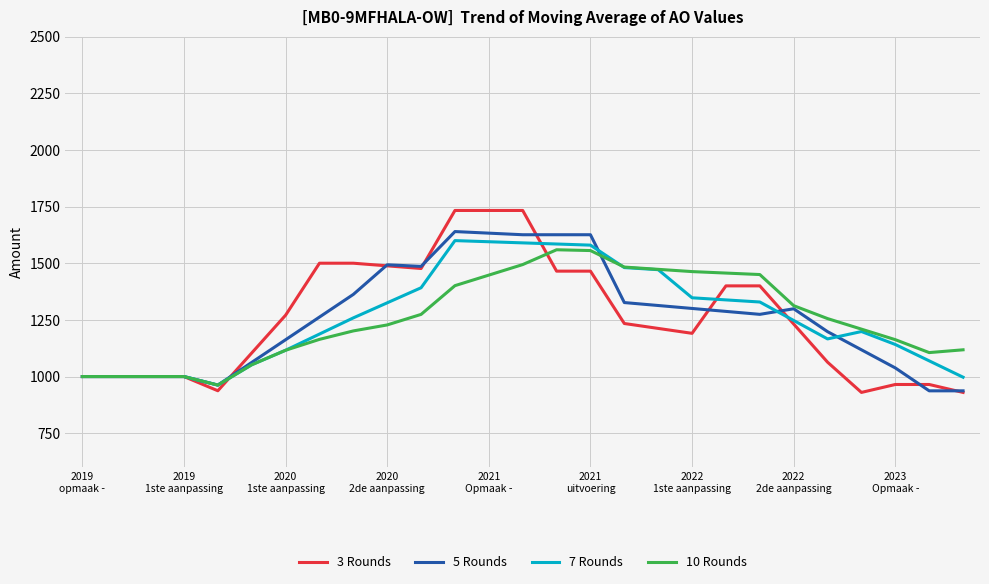

List the series in order of their overall mean, lowest first.

3 Rounds, 10 Rounds, 5 Rounds, 7 Rounds